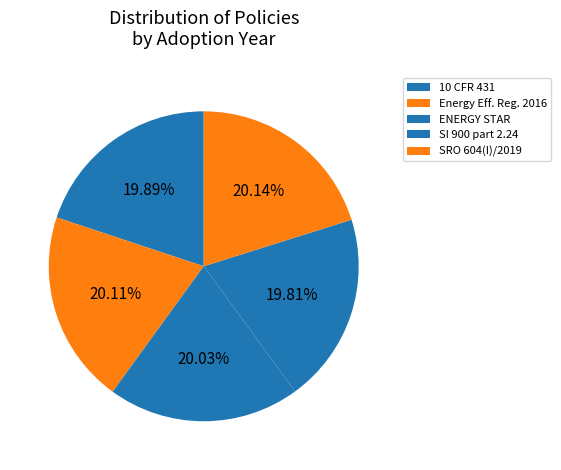

What percentage is NOT represented by SI 900 part 2.24?

80.2%